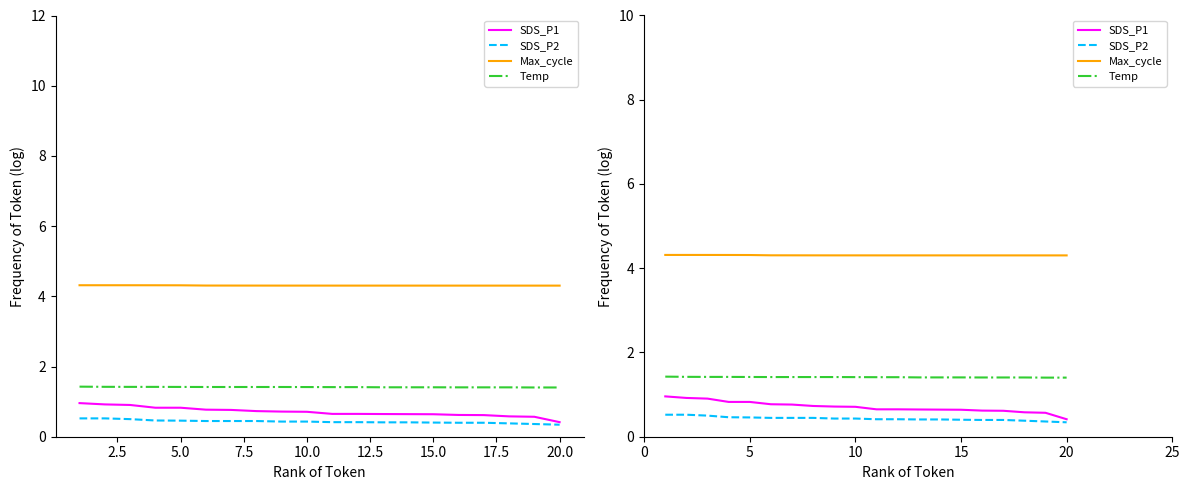

At how many categories does at least one series exceed 2?

20